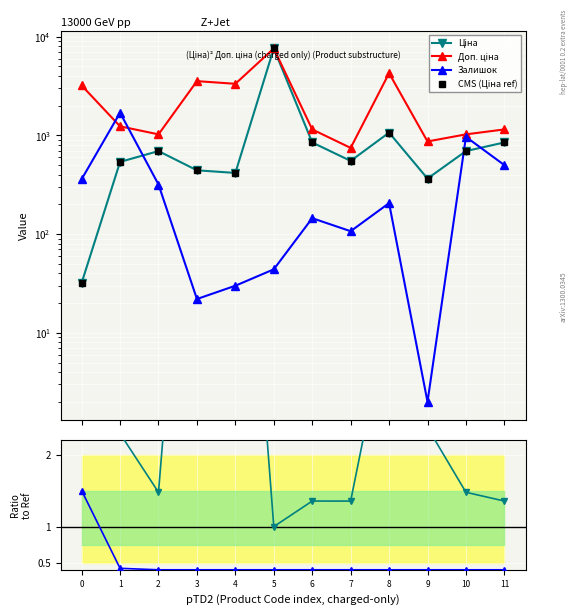

Is it true that Доп./Ціна equals 36.6 at 0?

False